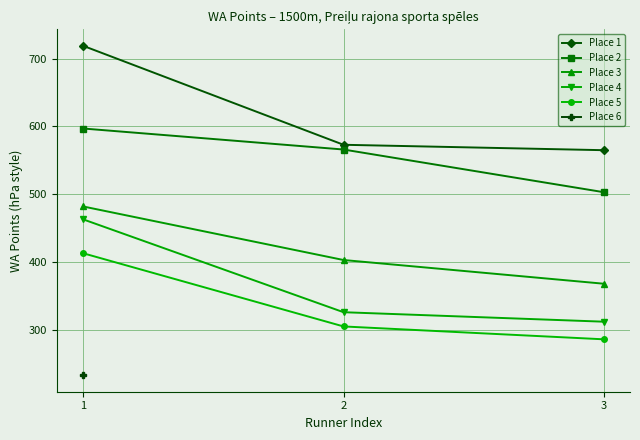

Does the chart have visible grid lines?

Yes